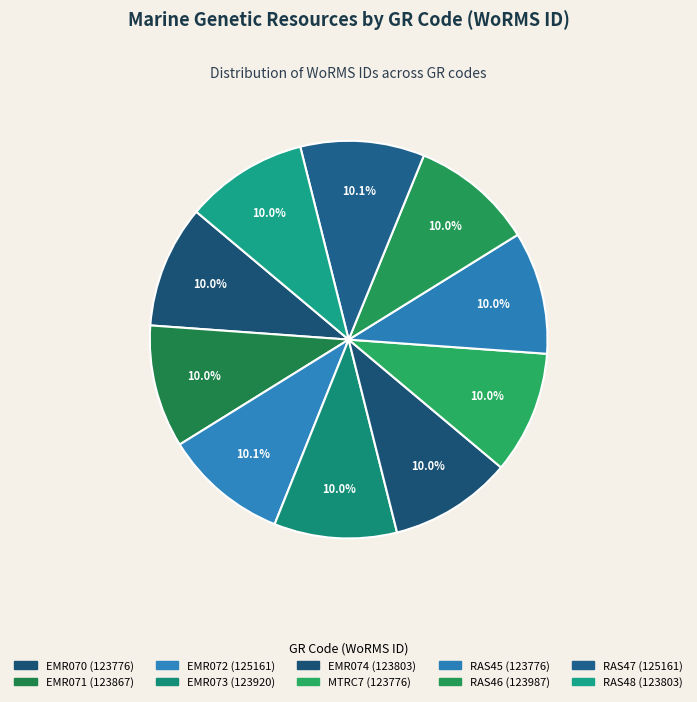

How many slices are in this pie chart?

10